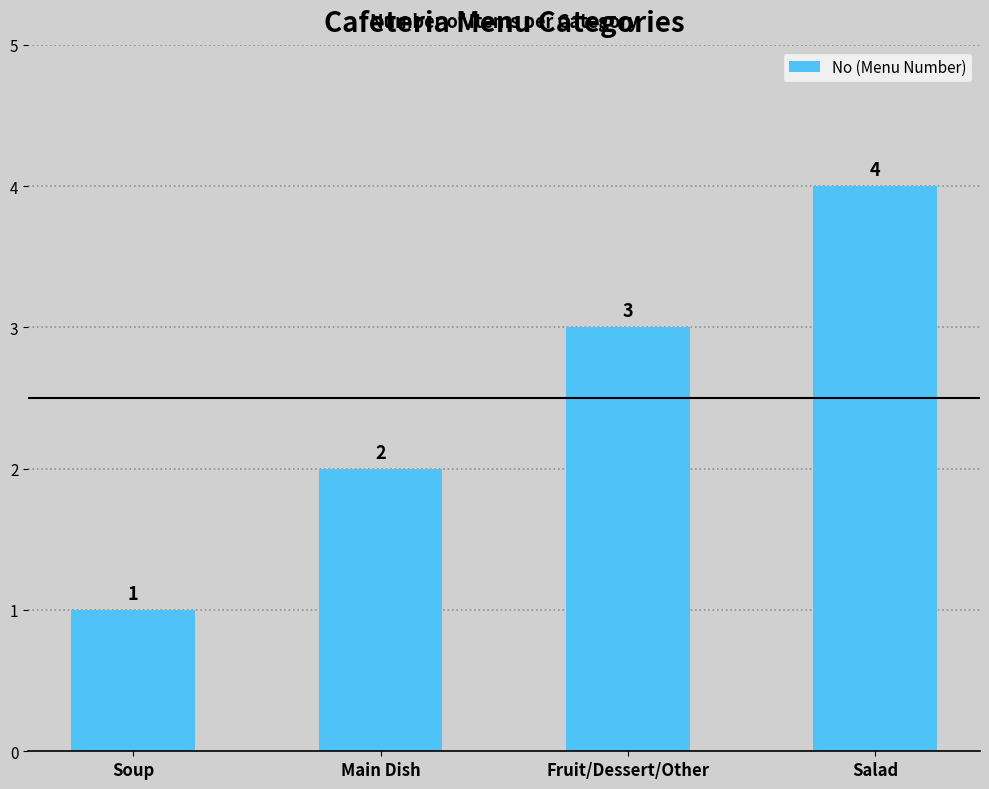

List the labels in order of value, smallest first.

Soup, Main Dish, Fruit/Dessert/Other, Salad